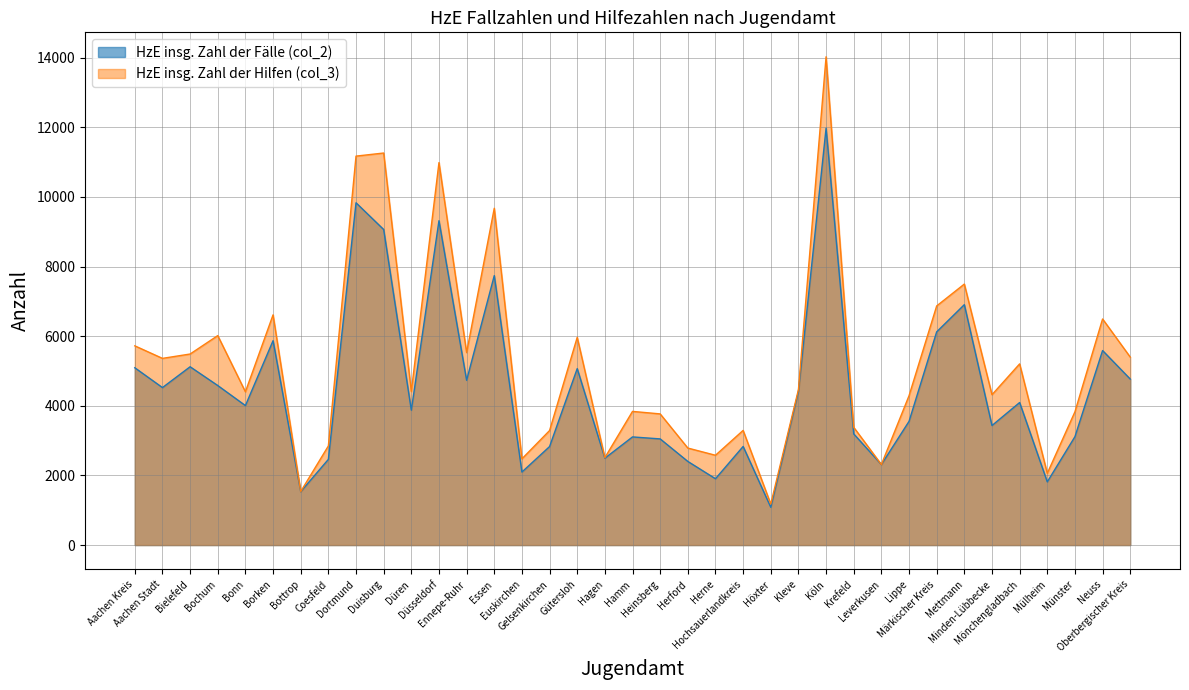

What is the difference between the highest and lowest values at Hagen?

17